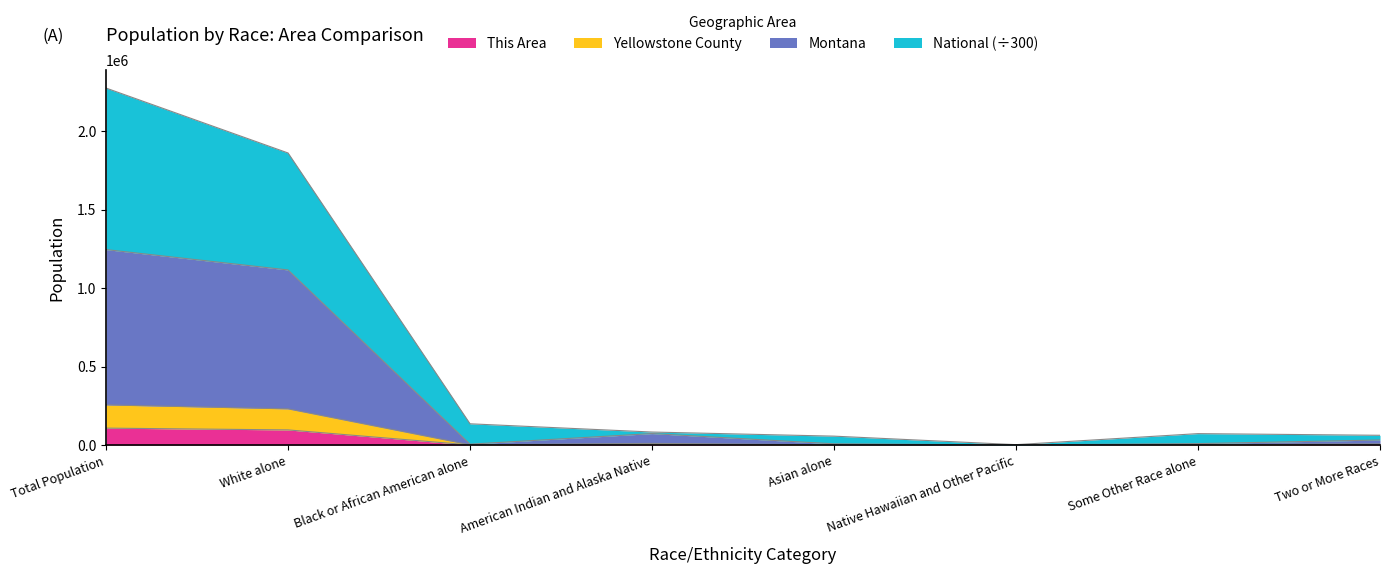

What are all the series names shown in the legend?

This Area, Yellowstone County, Montana, National (÷300)